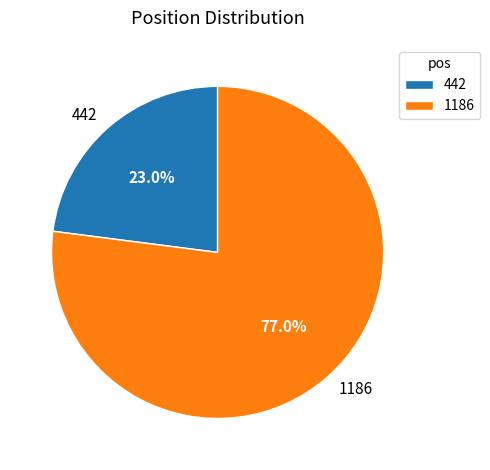

Combined, what portion of the pie is 442 and 1186?

100.0%